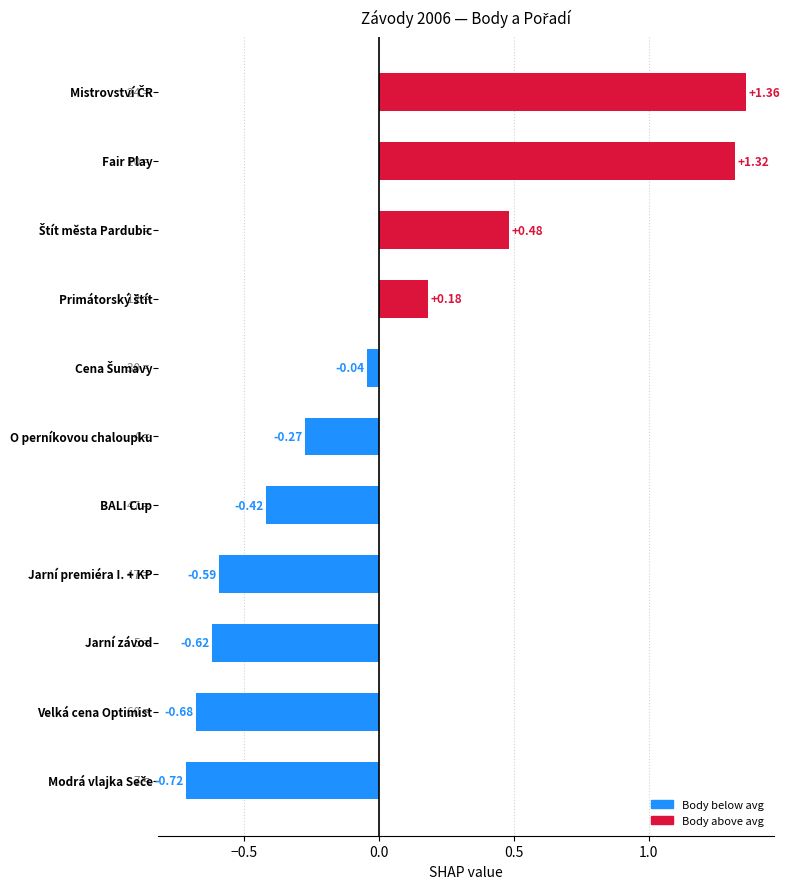

Are the bars horizontal?

Yes